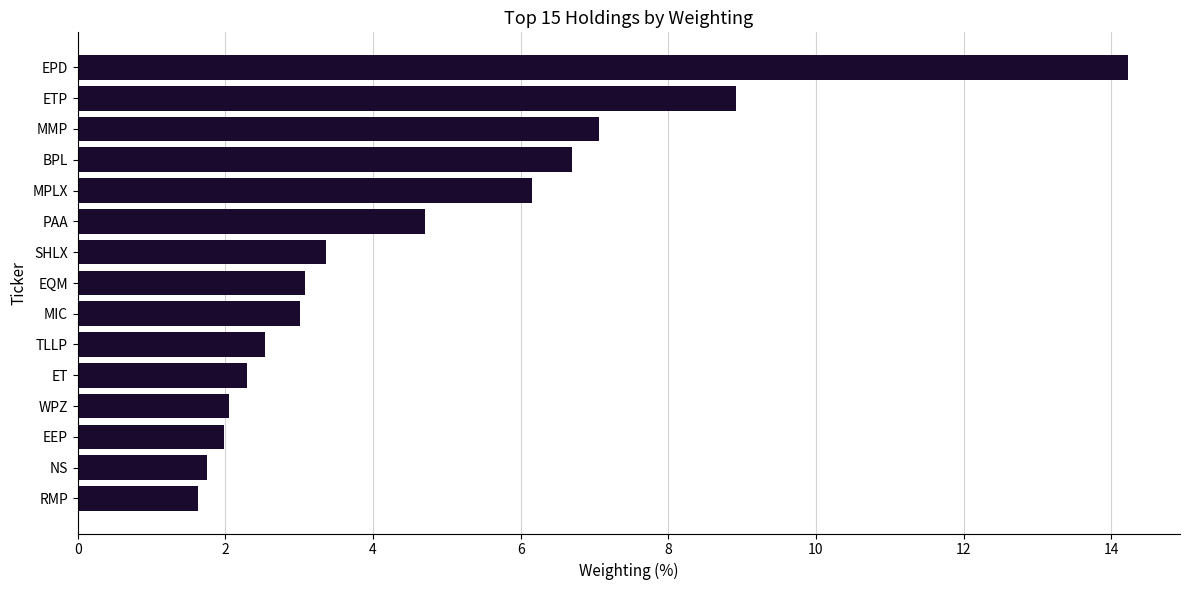

What is the difference between the maximum and minimum values?

12.6